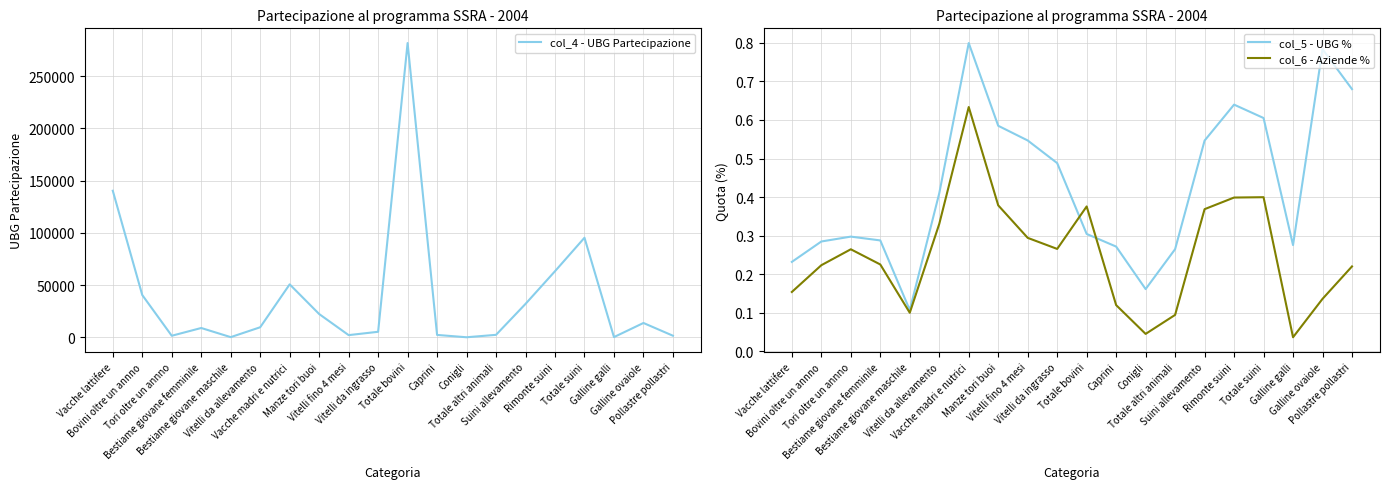

True or false: col_4 - UBG Partecipazione has more than 2 points higher than both neighbors.

True